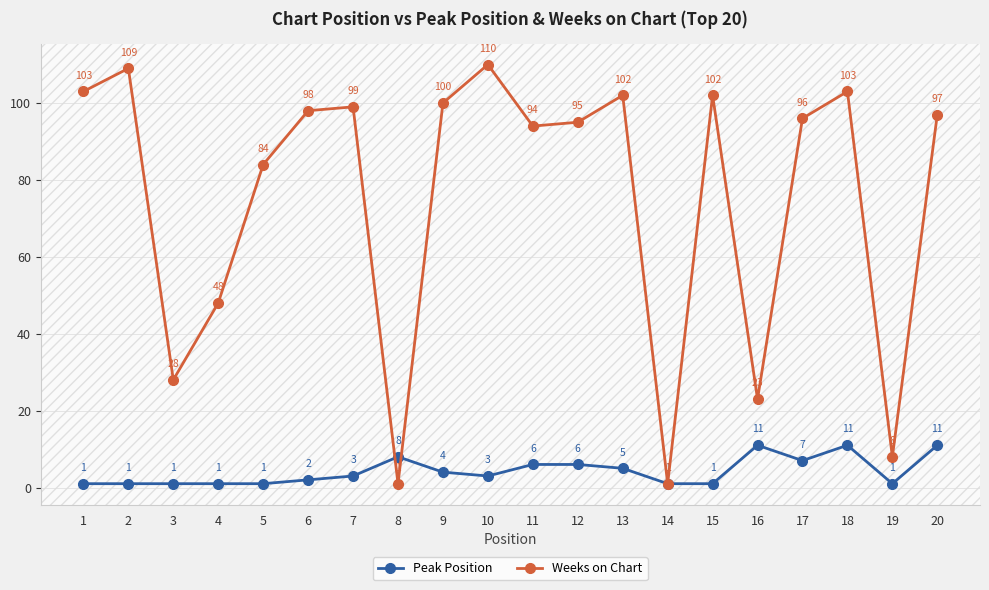

What is the sum of the Weeks on Chart values at 12 and 10?

205